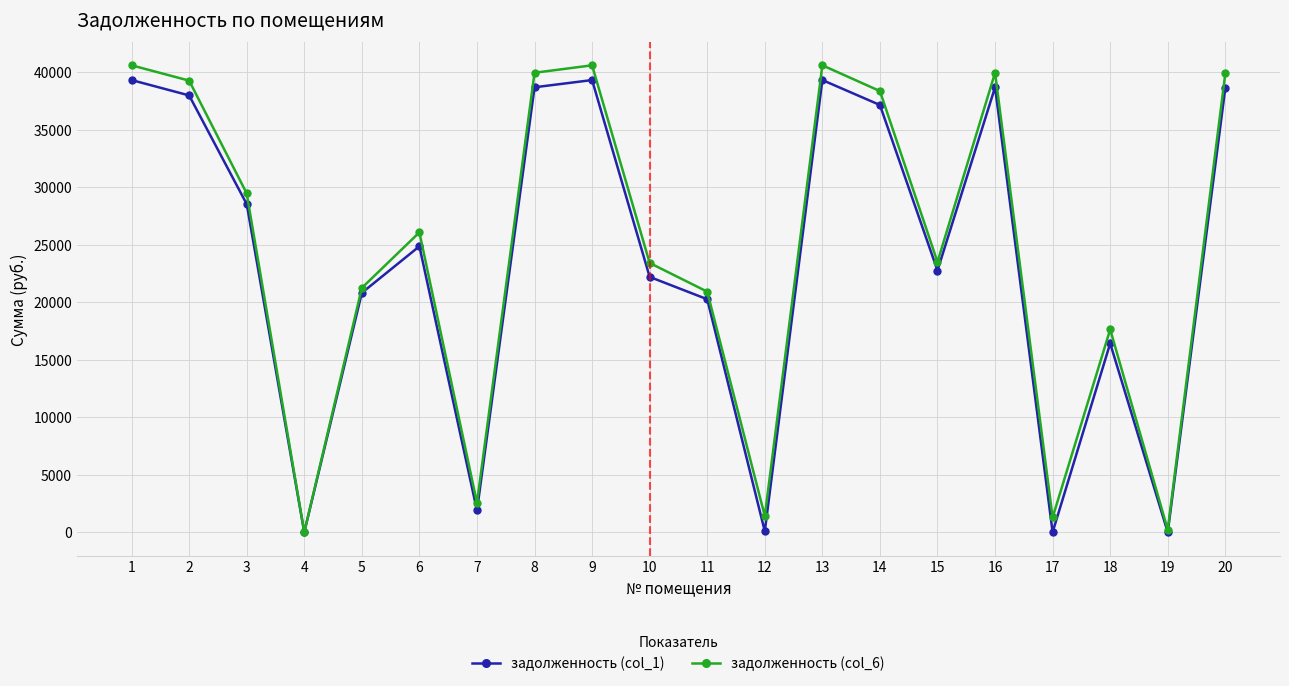

Which series changed the most between 7 and 14?

задолженность (col_6)